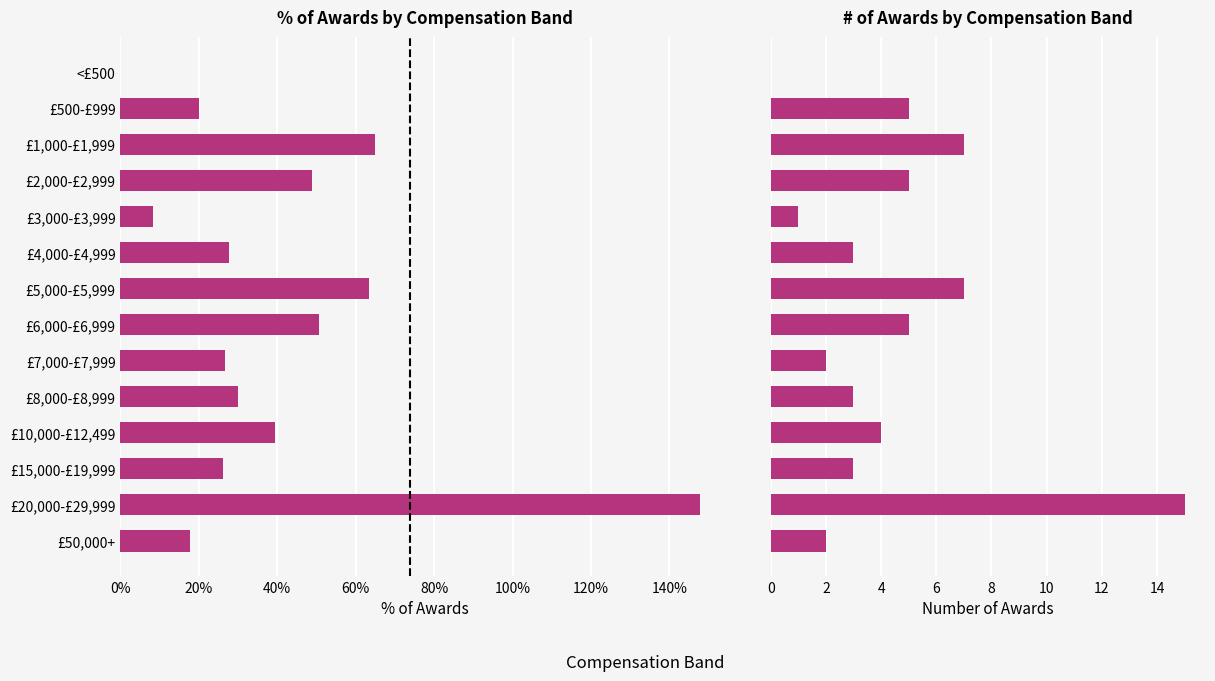

The % share (summed across years) series shows 0.0 at £3,000-£3,999. True or false?

False